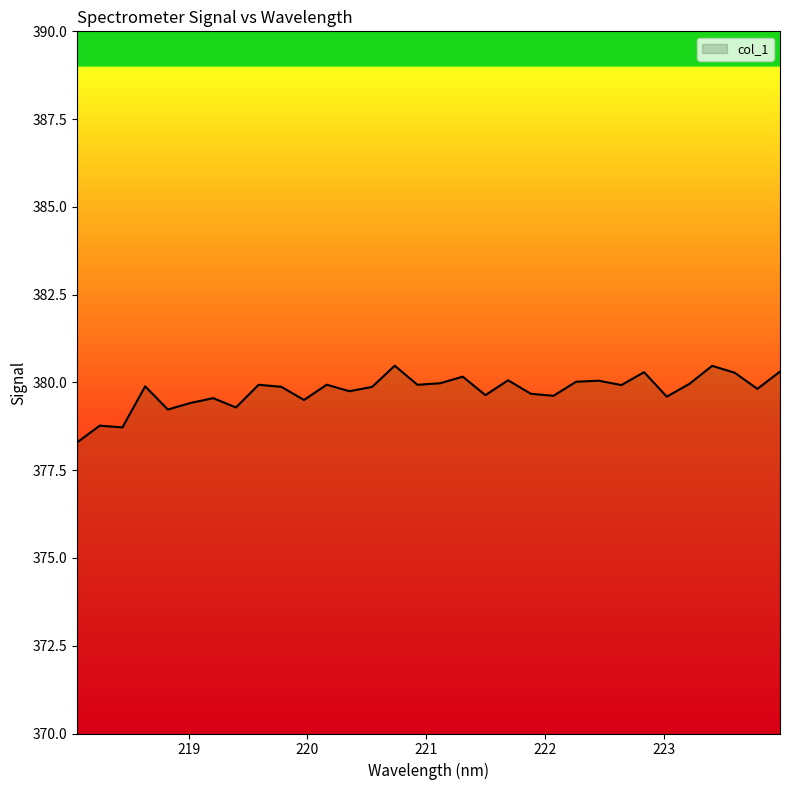

What is the difference between the maximum and minimum values?

2.2